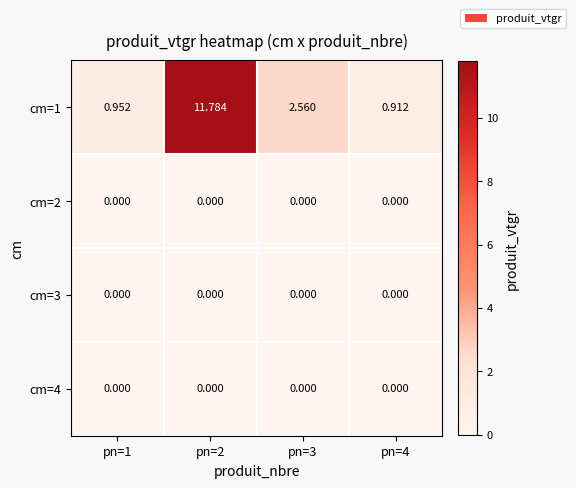

Which series has the widest spread of values?

cm=1